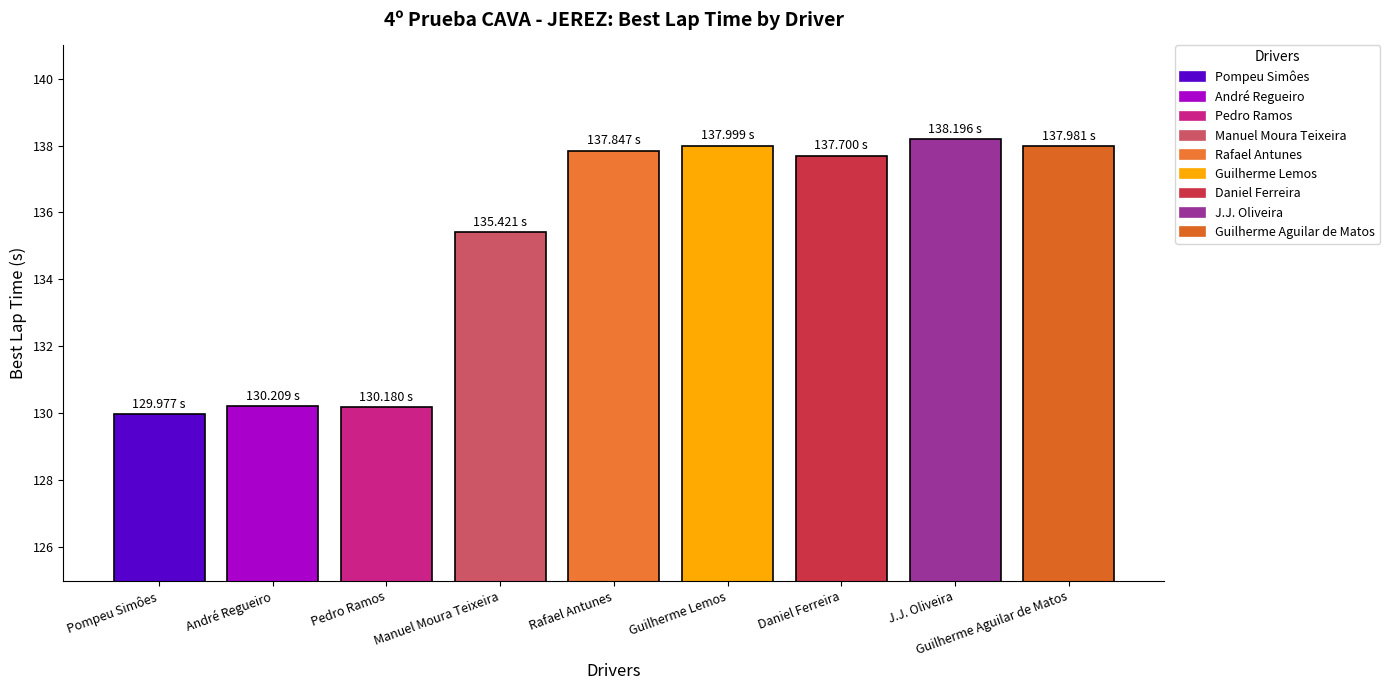

Reading right to left, list all the values displayed in this chart.

Guilherme Aguilar de Matos=138.0	J.J. Oliveira=138.2	Daniel Ferreira=137.7	Guilherme Lemos=138.0	Rafael Antunes=137.8	Manuel Moura Teixeira=135.4	Pedro Ramos=130.2	André Regueiro=130.2	Pompeu Simôes=130.0